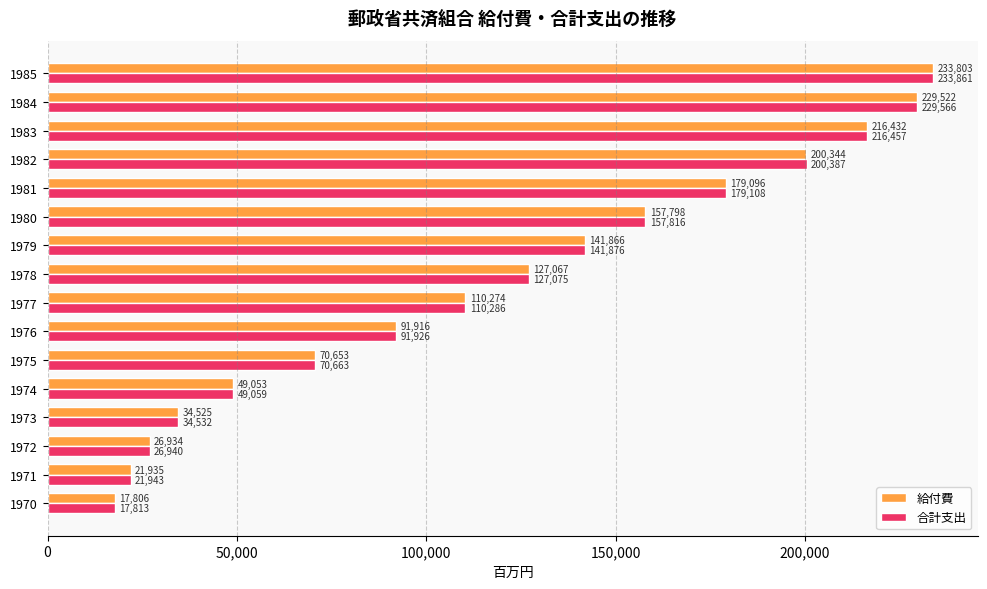

What is the smallest value displayed?

17806